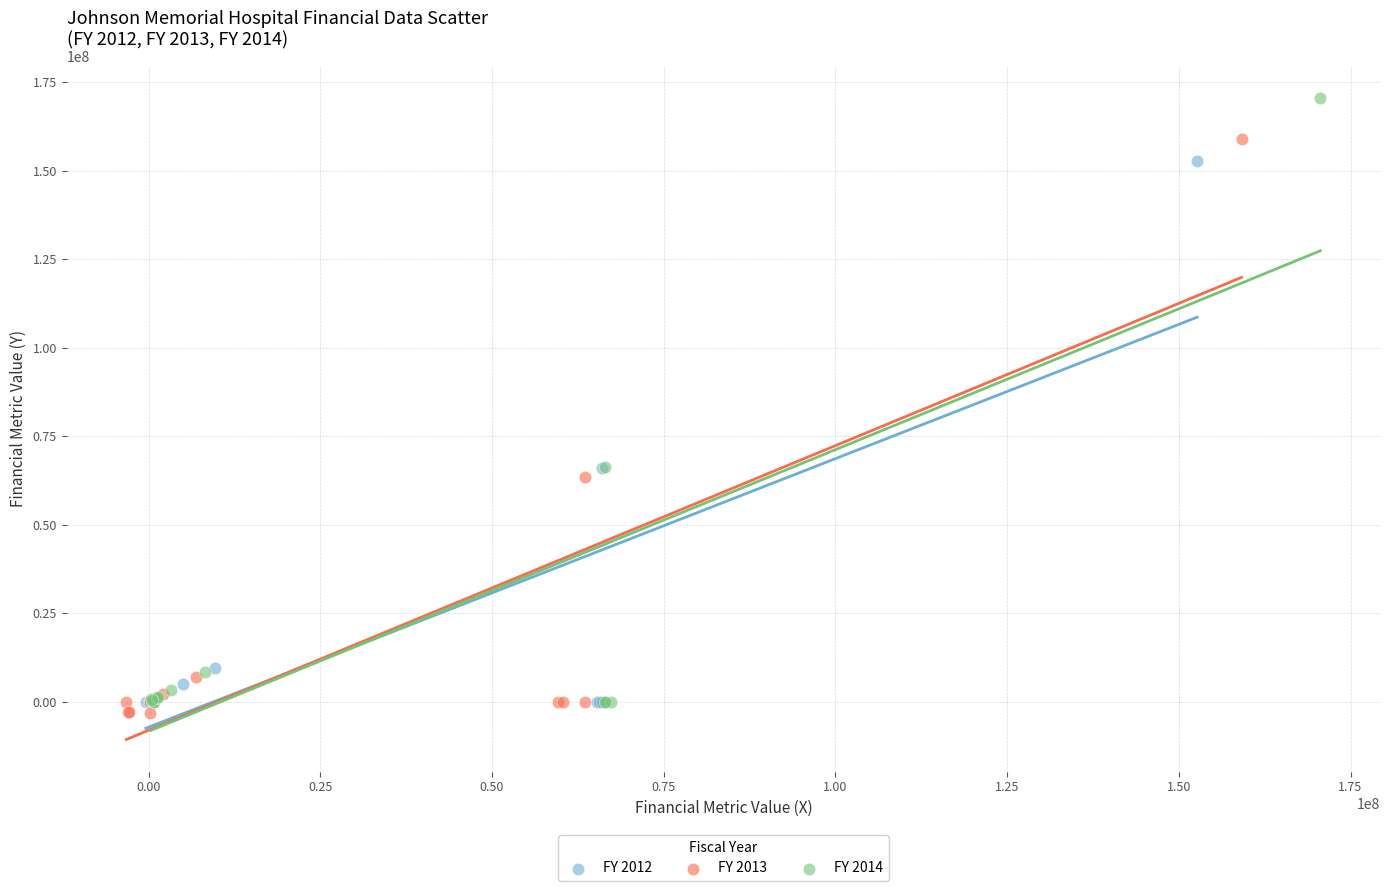

What are all the series names shown in the legend?

FY 2012, FY 2013, FY 2014